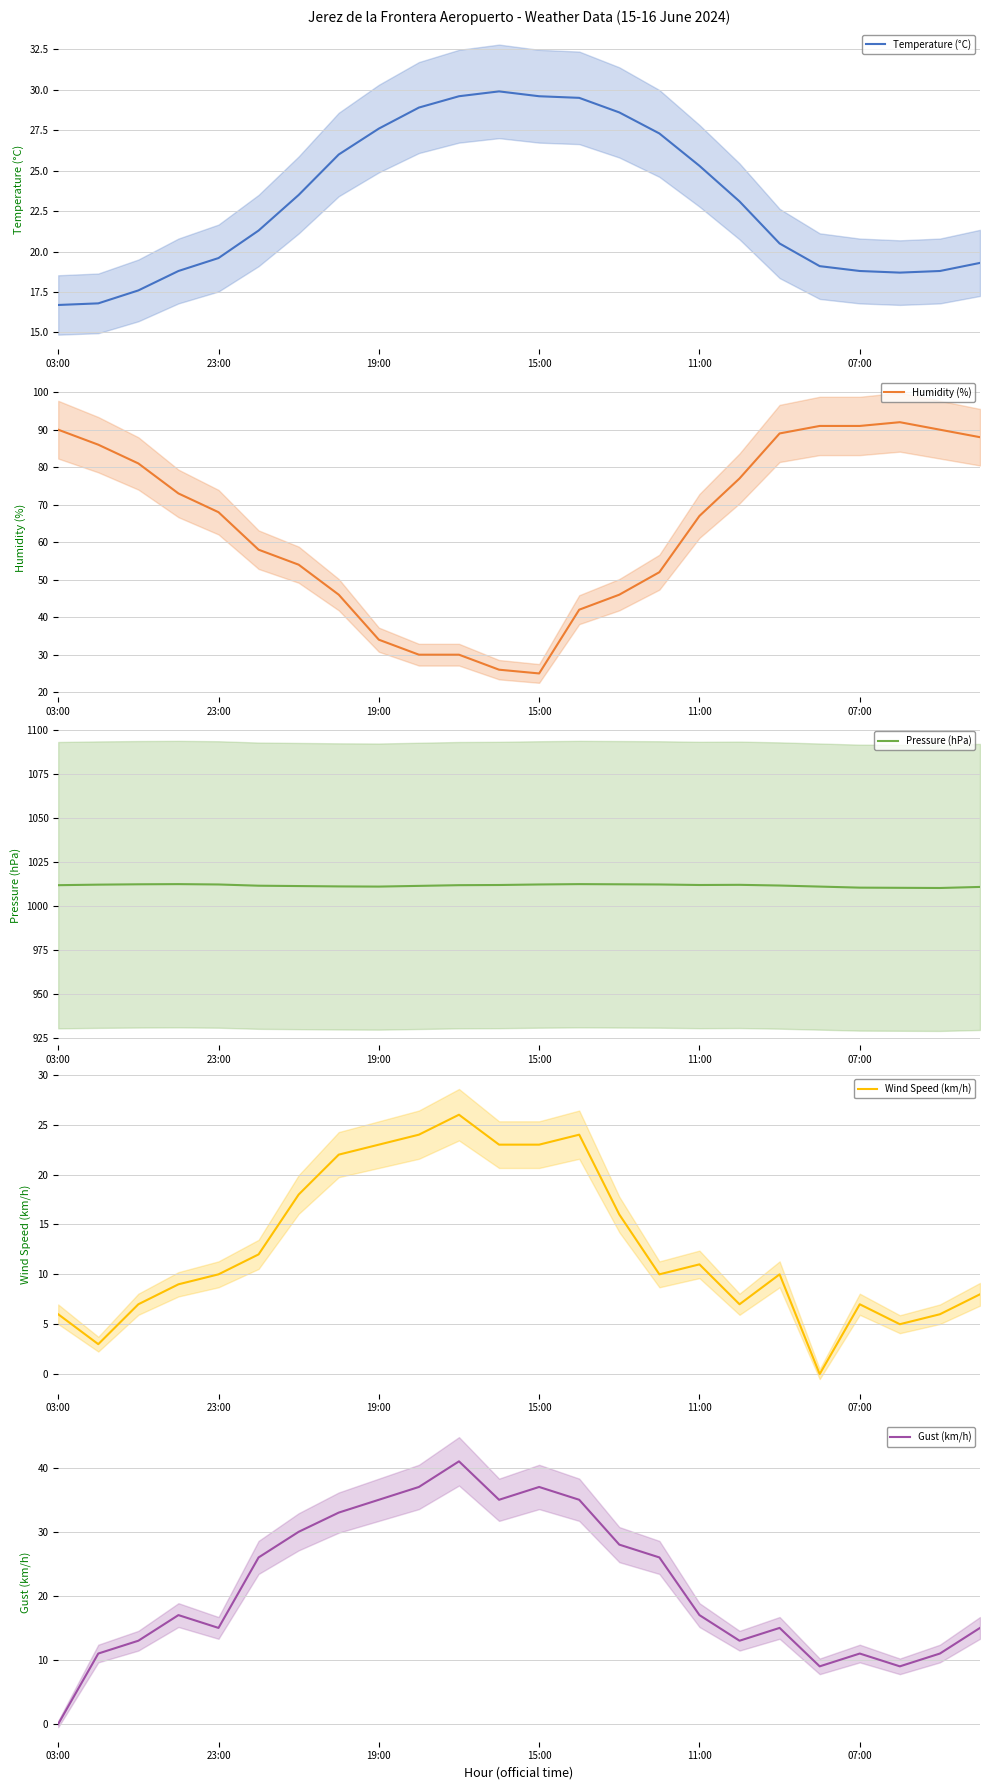

The value of Pressure (hPa) at 15:00 is 1012.6. True or false?

True